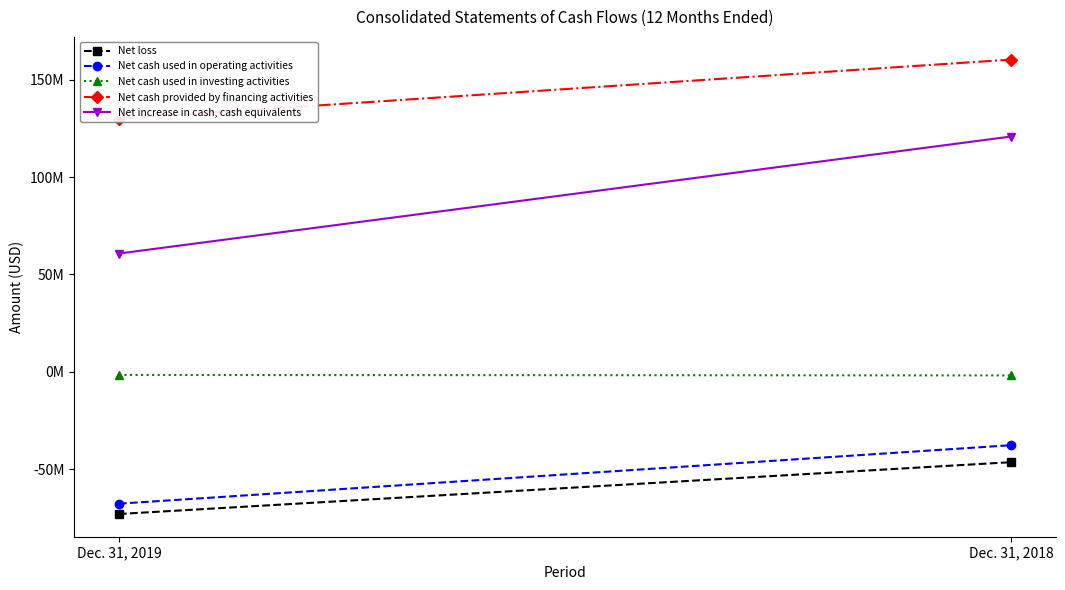

What is the minimum value for Net loss?

-72965000